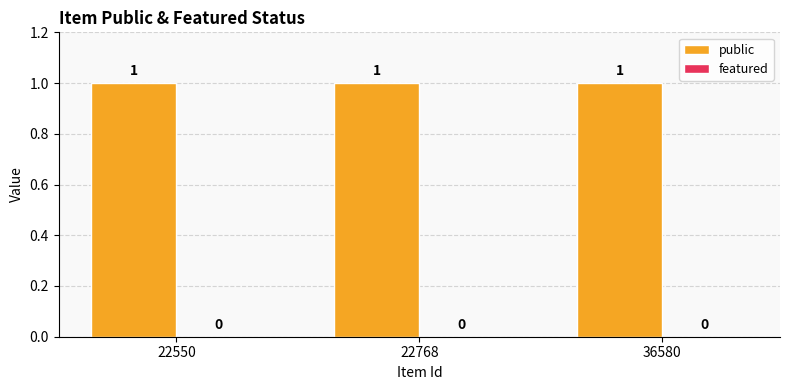

Rank the series by their average value, from highest to lowest.

public, featured